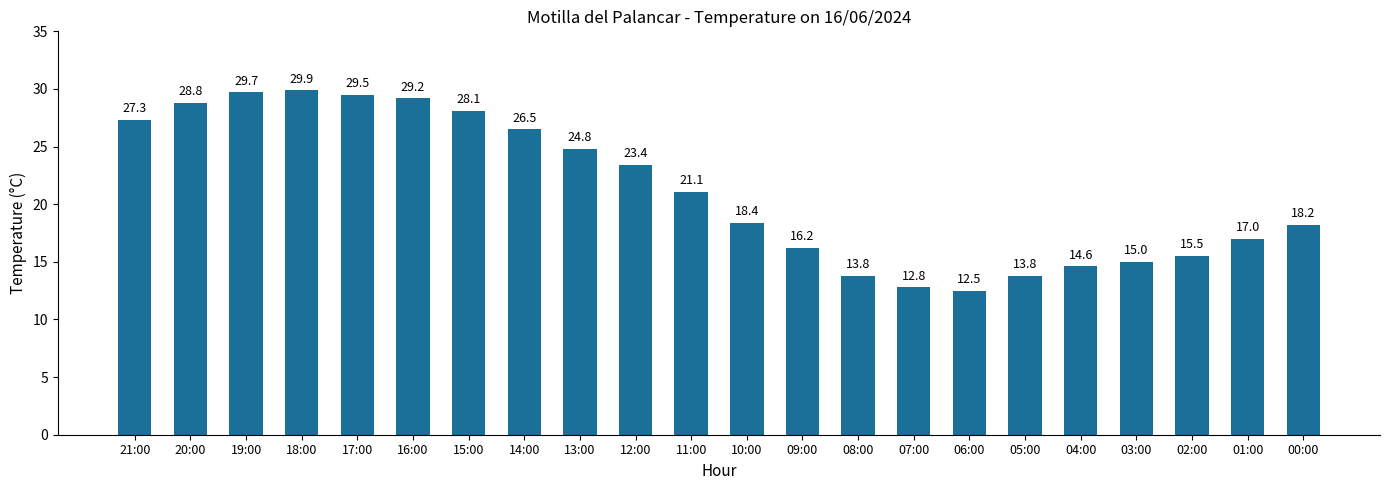

Approximately how many times larger is the value at 19:00 compared to 00:00?

1.6